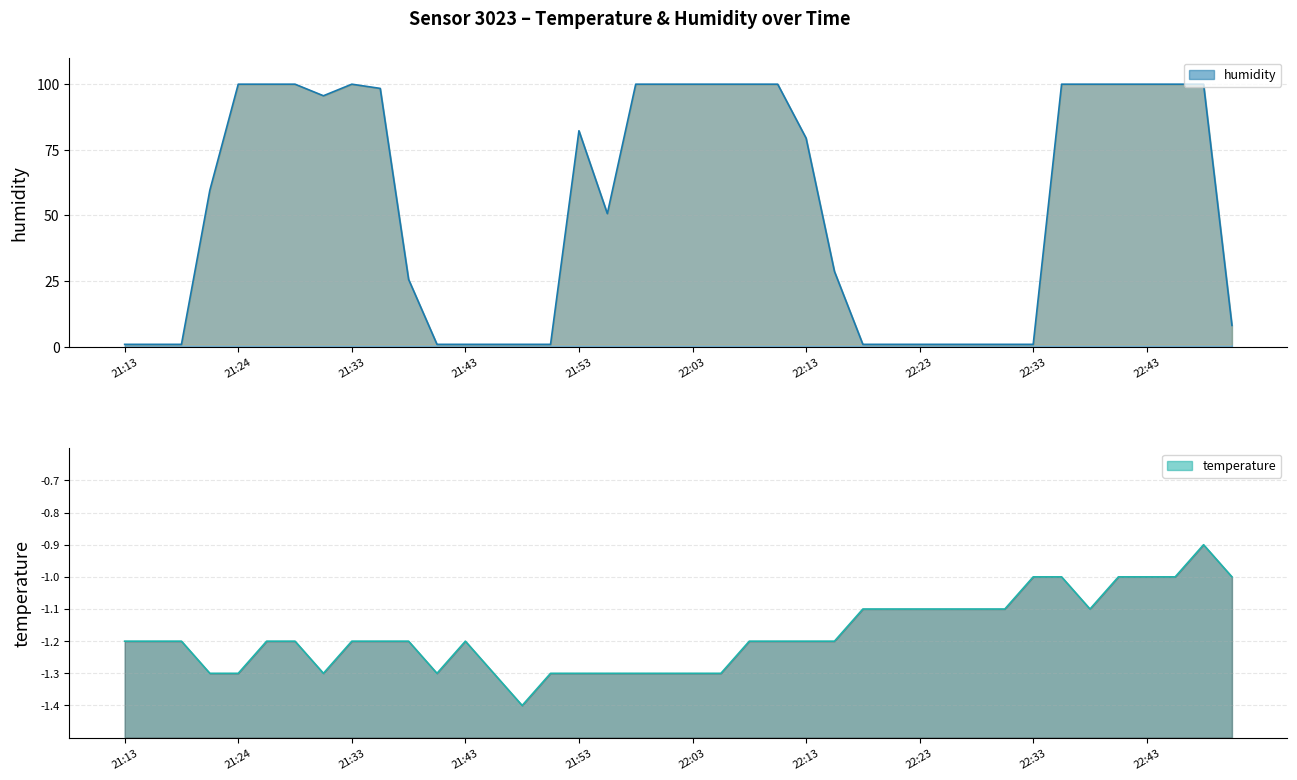

True or false: temperature has more than 2 interior local peaks.

False